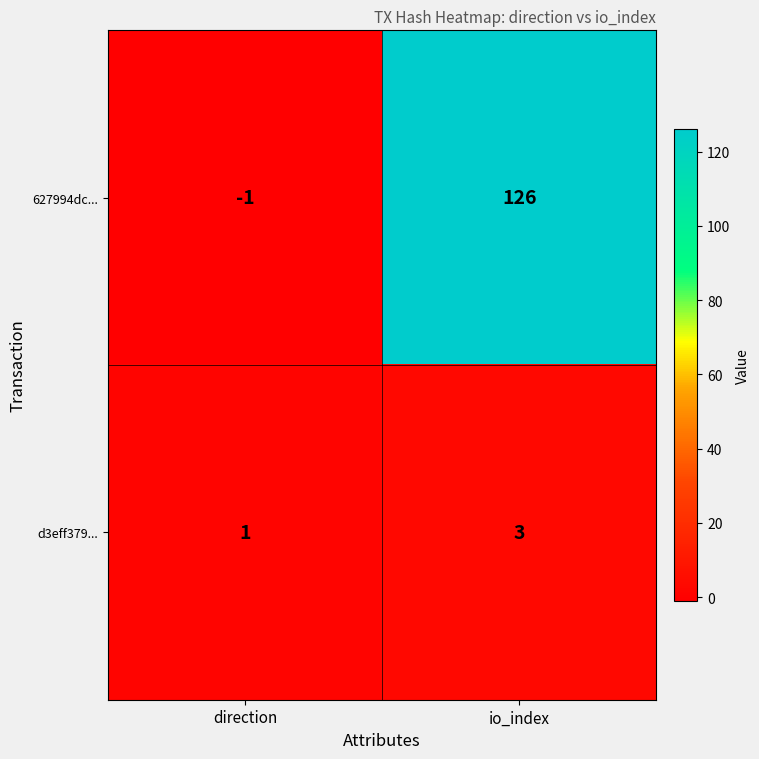

At how many categories does at least one series exceed 89?

1